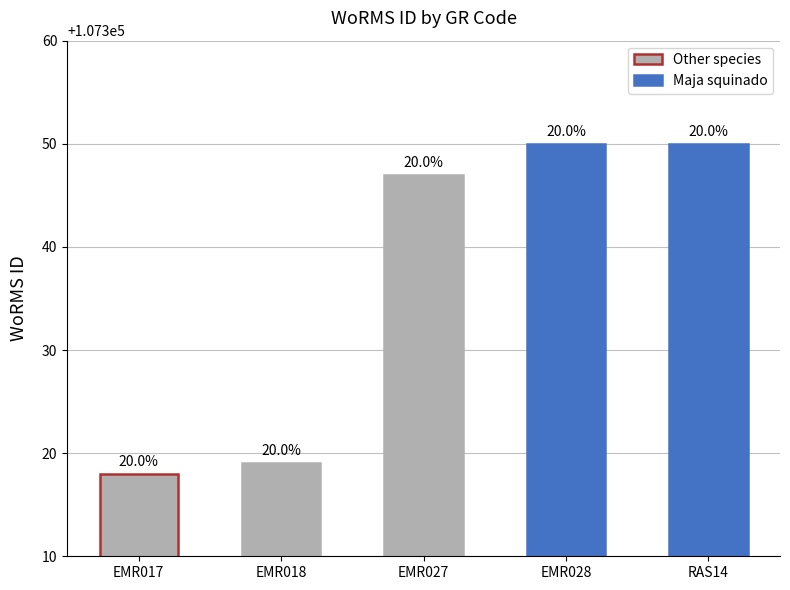

Reading left to right, list all the values displayed in this chart.

EMR017=107318	EMR018=107319	EMR027=107347	EMR028=107350	RAS14=107350